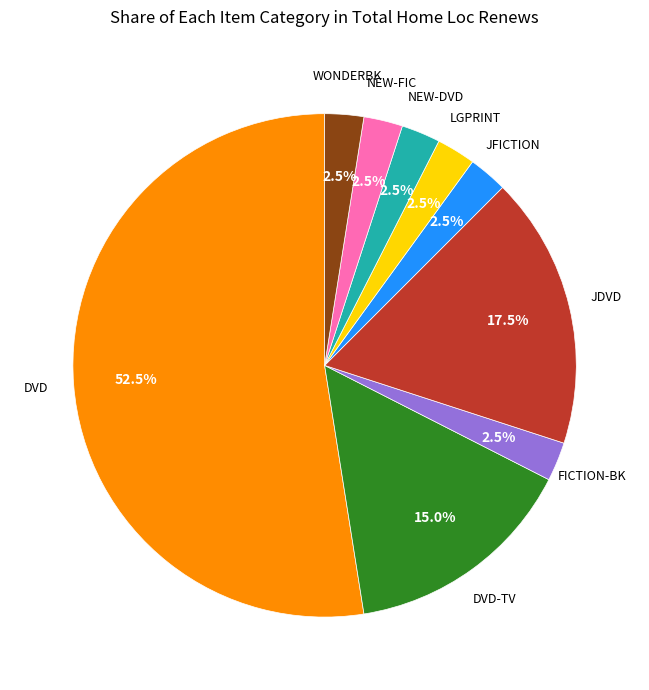

Is there a majority slice in this chart?

Yes